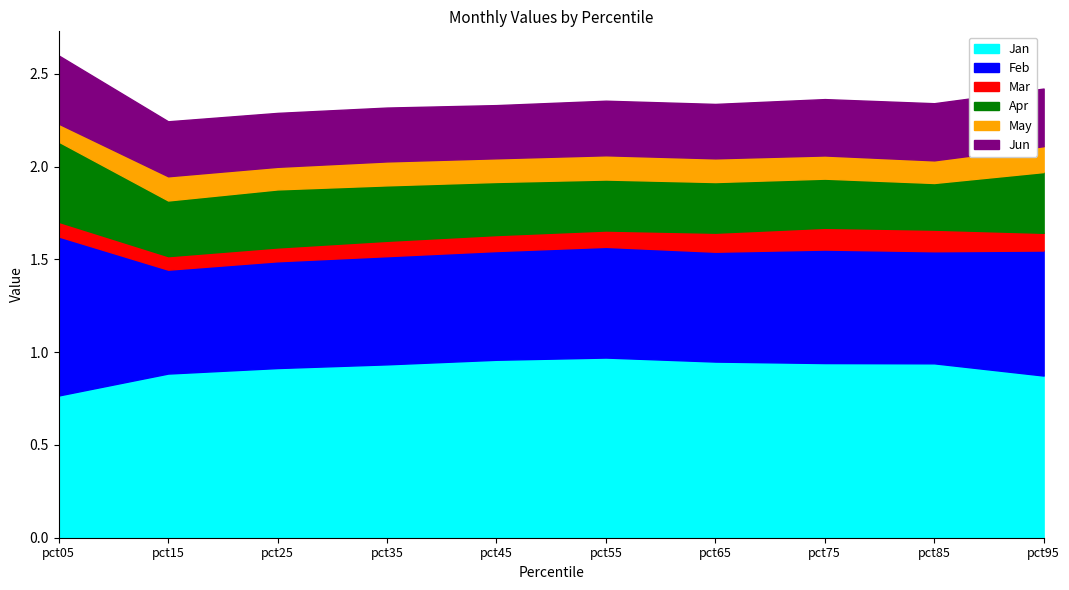

True or false: Jun and Jan cross at least once.

False